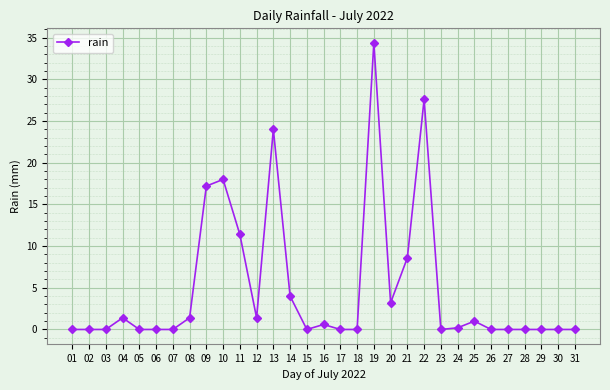

Reading left to right, transcribe all the data shown in this chart.

01=0.0	02=0.0	03=0.0	04=1.4	05=0.0	06=0.0	07=0.0	08=1.4	09=17.2	10=18.0	11=11.4	12=1.4	13=24.0	14=4.0	15=0.0	16=0.6	17=0.0	18=0.0	19=34.4	20=3.2	21=8.6	22=27.6	23=0.0	24=0.2	25=1.0	26=0.0	27=0.0	28=0.0	29=0.0	30=0.0	31=0.0